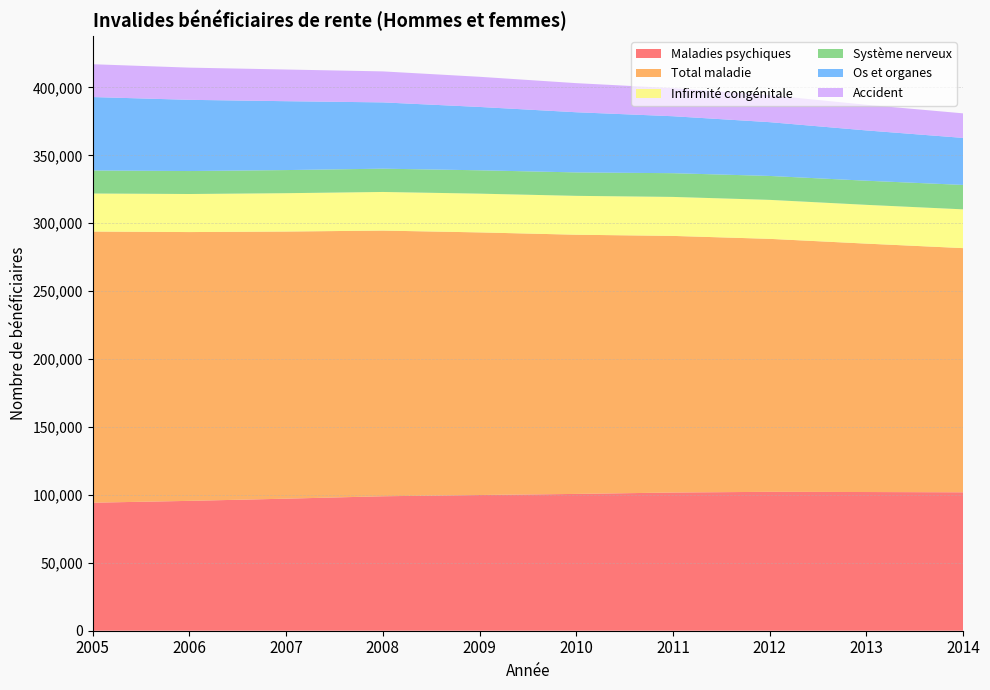

Reading left to right, transcribe all the data shown in this chart.

Maladies psychiques: 2005=94276	2006=95618	2007=97235	2008=99008	2009=99924	2010=100736	2011=101766	2012=102275	2013=102127	2014=101930
Total maladie: 2005=199644	2006=197924	2007=196693	2008=195618	2009=193372	2010=190845	2011=188947	2012=186273	2013=182908	2014=179799
Infirmité congénitale: 2005=28015	2006=28027	2007=28237	2008=28446	2009=28536	2010=28629	2011=28713	2012=28704	2013=28555	2014=28543
Système nerveux: 2005=16955	2006=16905	2007=17022	2008=17148	2009=17192	2010=17255	2011=17470	2012=17612	2013=17760	2014=17980
Os et organes: 2005=54072	2006=52438	2007=50720	2008=48808	2009=46648	2010=44301	2011=41946	2012=39606	2013=37038	2014=34624
Accident: 2005=24169	2006=23706	2007=23332	2008=22824	2009=22209	2010=21431	2011=20673	2012=19850	2013=18878	2014=18079